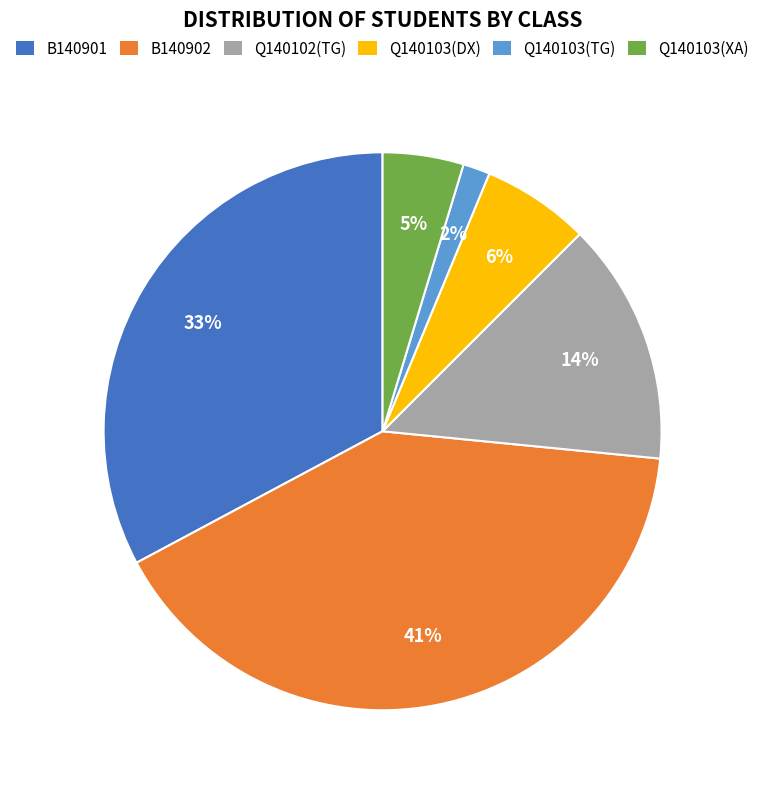

Count the number of slices in the pie.

6